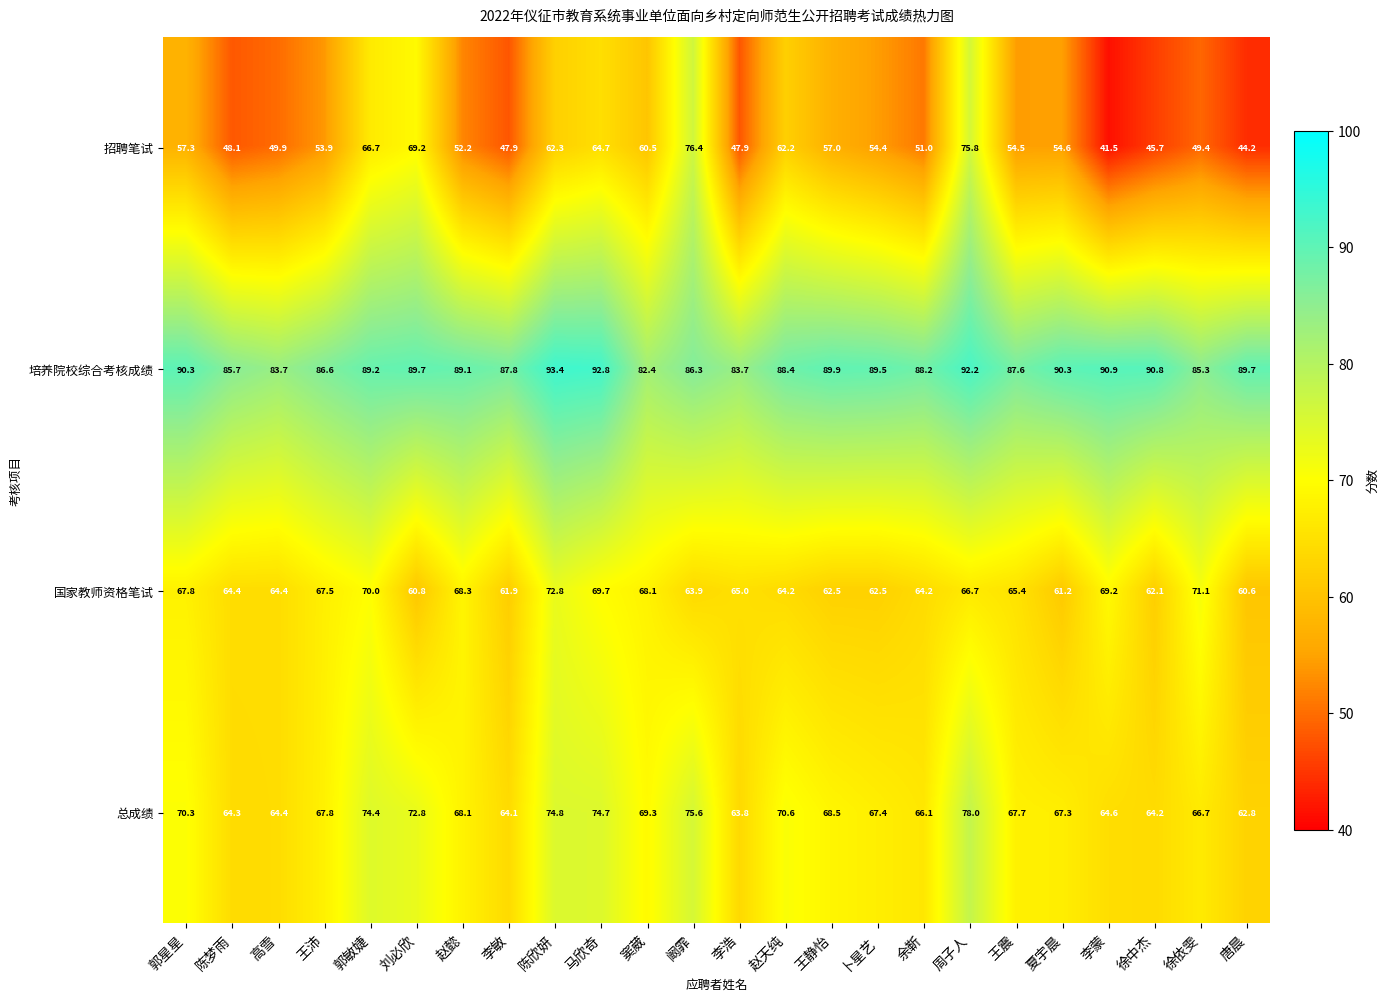

Which series has the largest total across all categories?

培养院校综合考核成绩